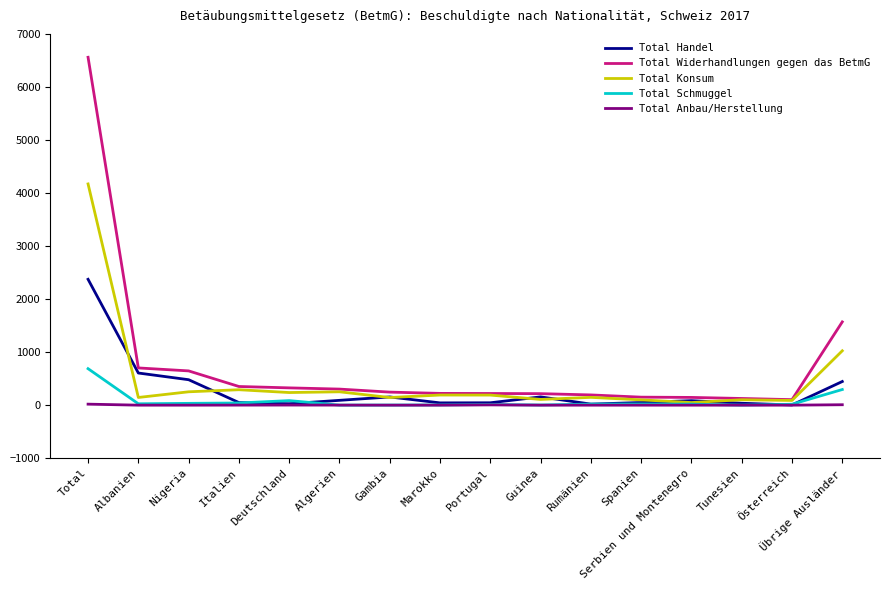

The Total Schmuggel series shows 22 at Spanien. True or false?

True